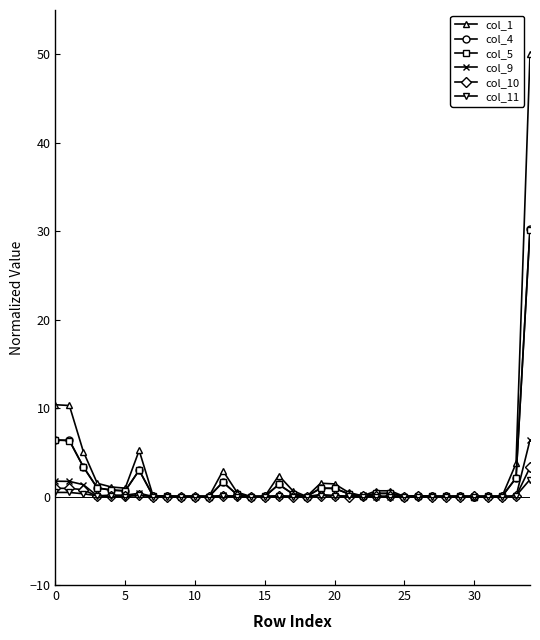

What is the greatest value displayed?

50.0